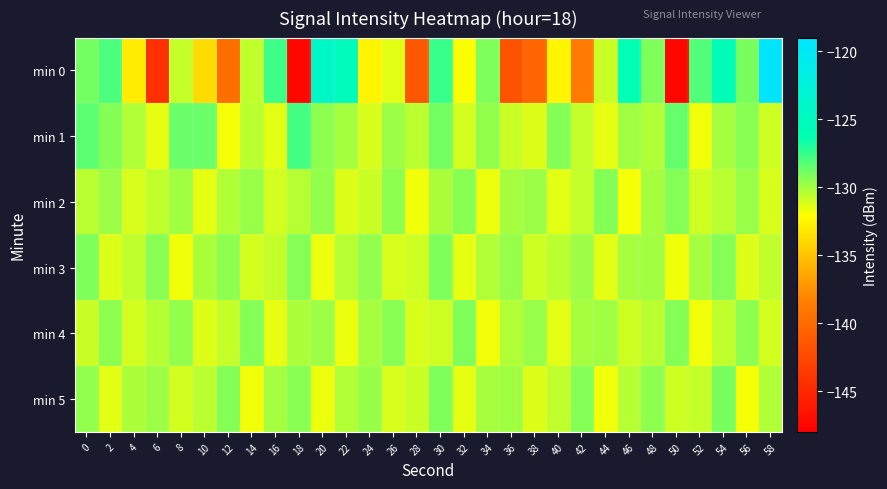

Reading right to left, what are all the values shown in this chart?

min 0: 58=-119.1	56=-129.1	54=-125.8	52=-128.2	50=-147.4	48=-129.2	46=-126.1	44=-130.9	42=-138.8	40=-132.6	38=-140.3	36=-141.7	34=-129.2	32=-132.0	30=-127.6	28=-141.4	26=-131.4	24=-132.5	22=-125.4	20=-124.3	18=-147.4	16=-127.6	14=-130.6	12=-139.7	10=-133.8	8=-130.8	6=-144.4	4=-133.0	2=-128.0	0=-128.9
min 1: 58=-131.0	56=-129.4	54=-130.1	52=-131.8	50=-128.6	48=-130.3	46=-129.9	44=-131.5	42=-130.7	40=-129.2	38=-131.3	36=-130.8	34=-129.6	32=-131.1	30=-128.9	28=-130.5	26=-129.8	24=-131.2	22=-130.1	20=-129.5	18=-127.8	16=-131.4	14=-130.5	12=-131.9	10=-128.7	8=-128.7	6=-131.5	4=-130.3	2=-129.3	0=-128.3
min 2: 58=-131.2	56=-129.7	54=-130.5	52=-131.0	50=-129.2	48=-130.0	46=-131.9	44=-129.3	42=-130.7	40=-131.4	38=-129.8	36=-130.1	34=-131.6	32=-129.4	30=-130.2	28=-131.7	26=-129.5	24=-130.8	22=-131.3	20=-129.6	18=-130.4	16=-131.1	14=-129.7	12=-130.3	10=-131.5	8=-129.9	6=-130.6	4=-131.2	2=-129.8	0=-130.5
min 3: 58=-130.6	56=-131.3	54=-129.2	52=-130.0	50=-131.7	48=-129.9	46=-130.1	44=-131.4	42=-129.8	40=-130.5	38=-131.0	36=-129.7	34=-130.3	32=-131.5	30=-129.1	28=-130.9	26=-131.2	24=-129.6	22=-130.4	20=-131.6	18=-129.3	16=-130.7	14=-131.1	12=-129.5	10=-130.2	8=-131.8	6=-129.4	4=-130.6	2=-131.3	0=-129.1
min 4: 58=-131.1	56=-129.5	54=-130.6	52=-131.8	50=-129.3	48=-130.5	46=-131.0	44=-129.9	42=-130.1	40=-131.4	38=-129.7	36=-130.3	34=-131.7	32=-129.1	30=-130.9	28=-131.2	26=-129.4	24=-130.0	22=-131.6	20=-129.8	18=-130.2	16=-131.5	14=-129.2	12=-130.7	10=-131.3	8=-129.6	6=-130.4	4=-131.1	2=-129.5	0=-130.8
min 5: 58=-130.3	56=-131.9	54=-129.0	52=-130.7	50=-131.0	48=-129.5	46=-130.4	44=-131.8	42=-129.2	40=-130.6	38=-131.3	36=-129.9	34=-130.1	32=-131.5	30=-129.1	28=-130.8	26=-131.2	24=-129.7	22=-130.3	20=-131.6	18=-129.4	16=-130.0	14=-131.7	12=-129.3	10=-130.5	8=-131.1	6=-129.8	4=-130.2	2=-131.4	0=-129.6